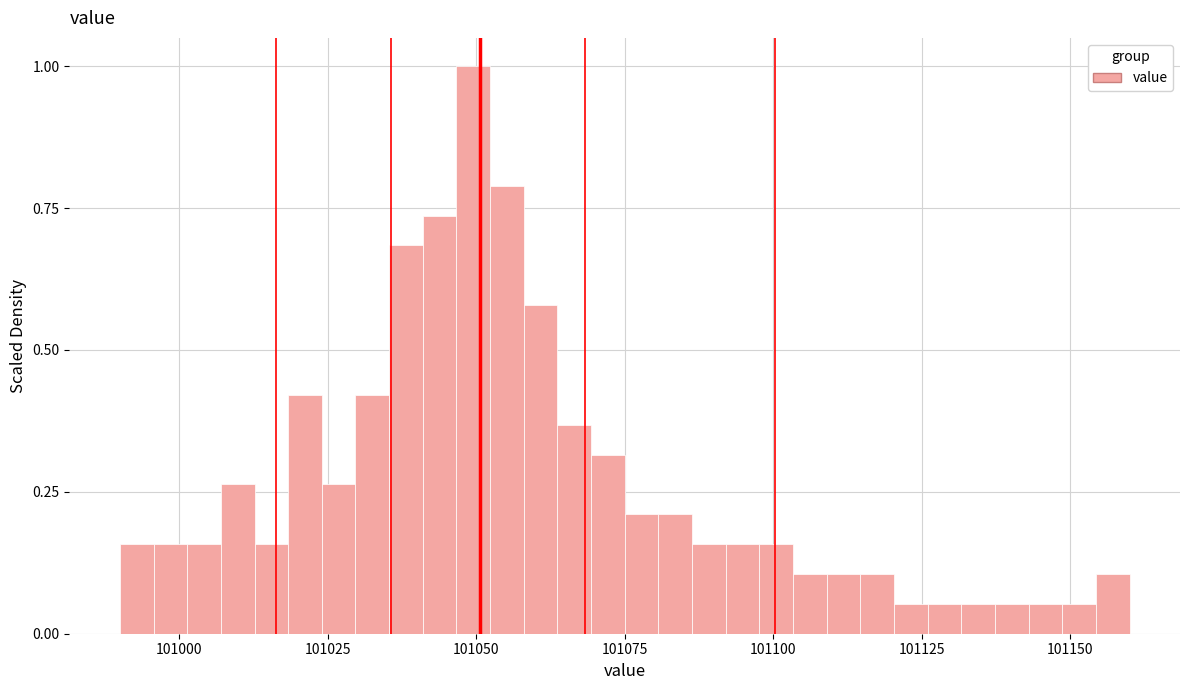

Around what value on the x-axis is the tallest bar? Give the approximate position of its centre, as read against the axis.

101050